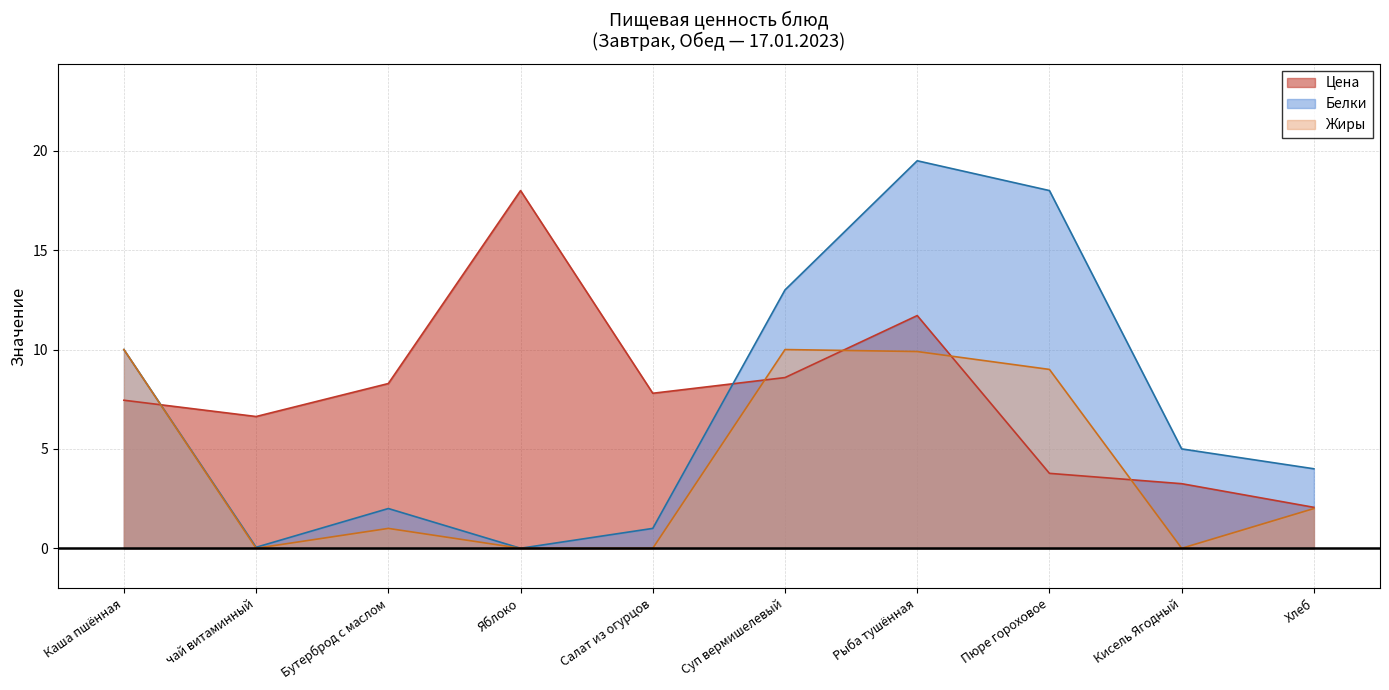

How many data points in Белки are above 5?

4